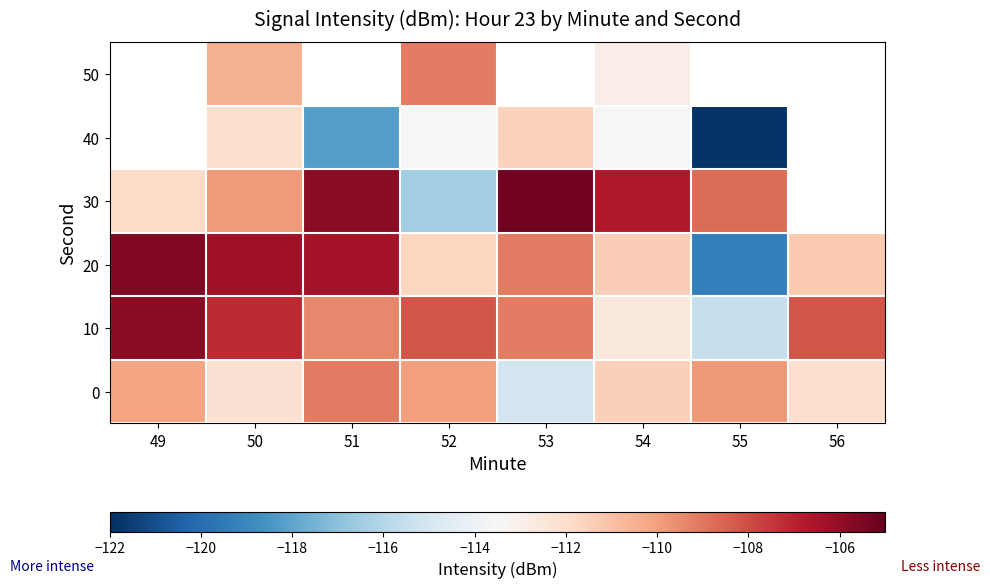

How many categories are shown in the chart?

8